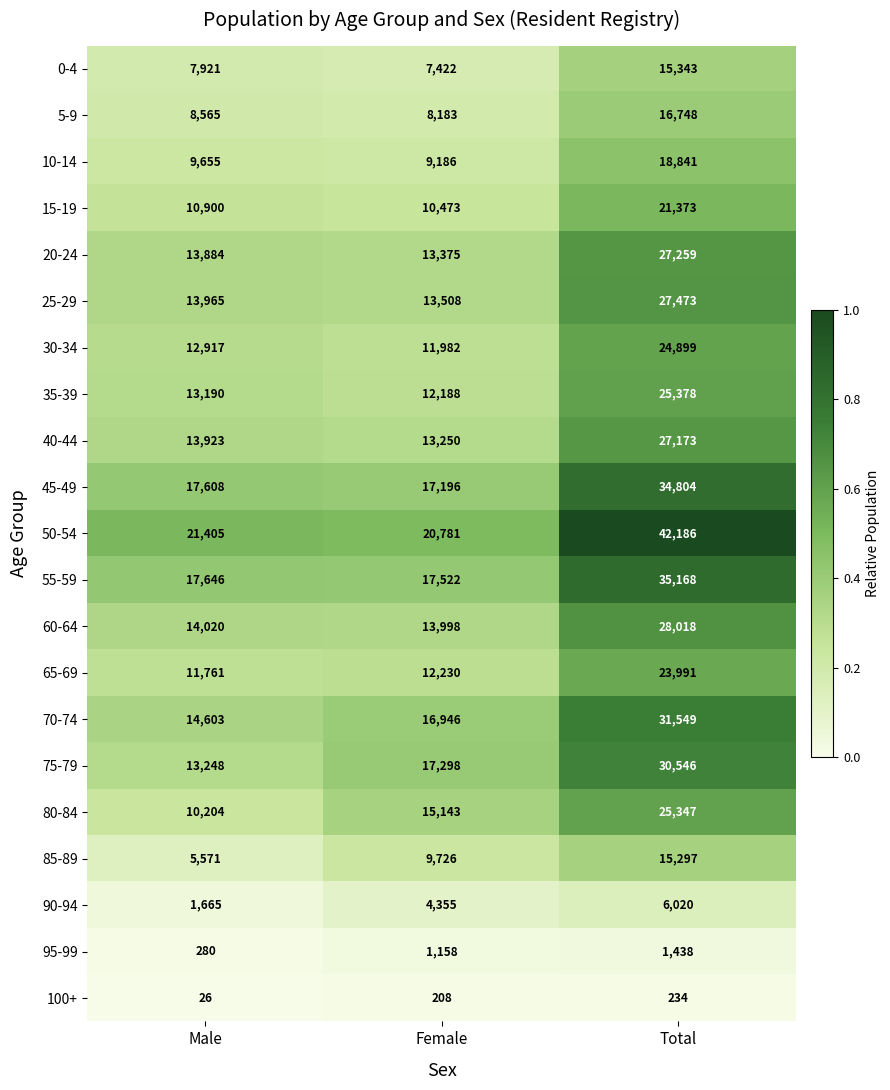

At how many categories does at least one series exceed 17686?

3